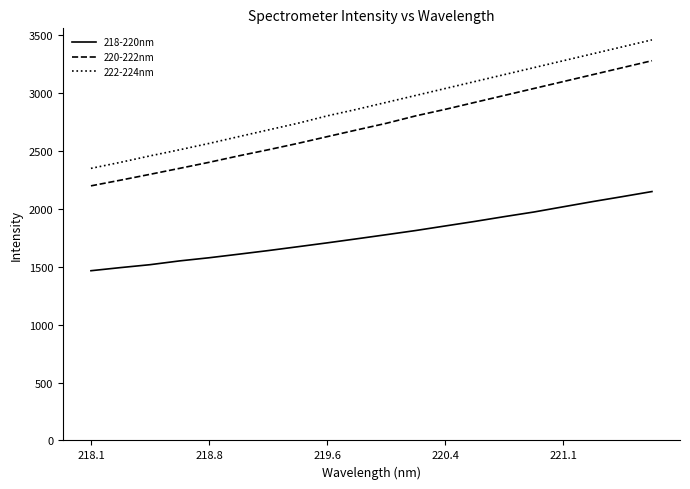

What is the smallest value displayed?

1466.1